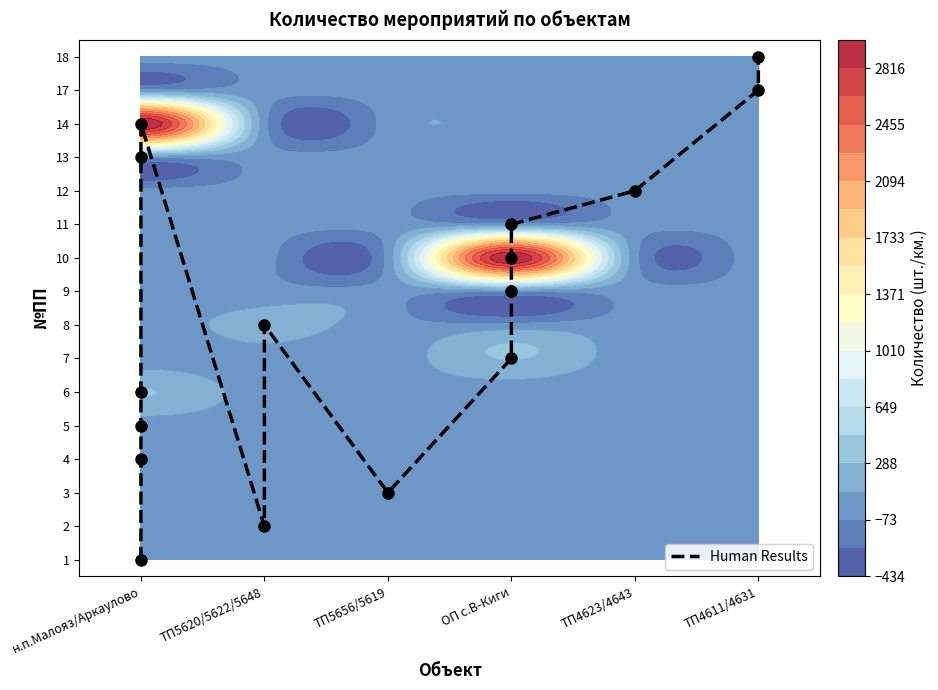

The value at ТП5620/5622/5648 is 1. True or false?

True